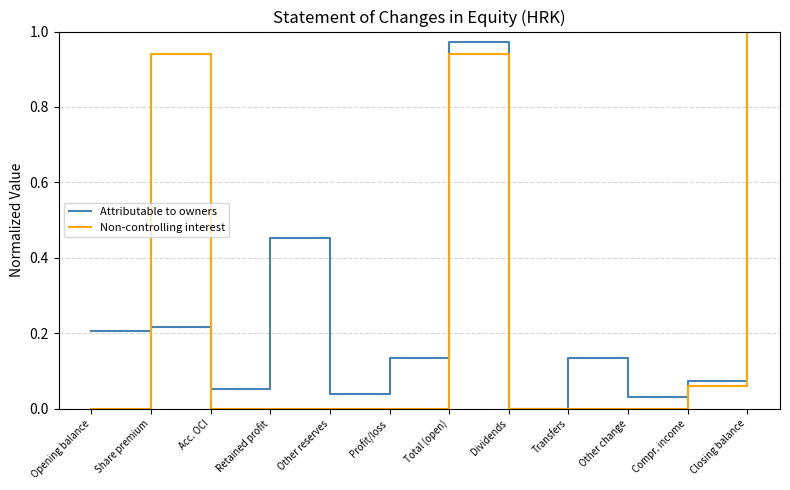

What are all the series names shown in the legend?

Attributable to owners, Non-controlling interest